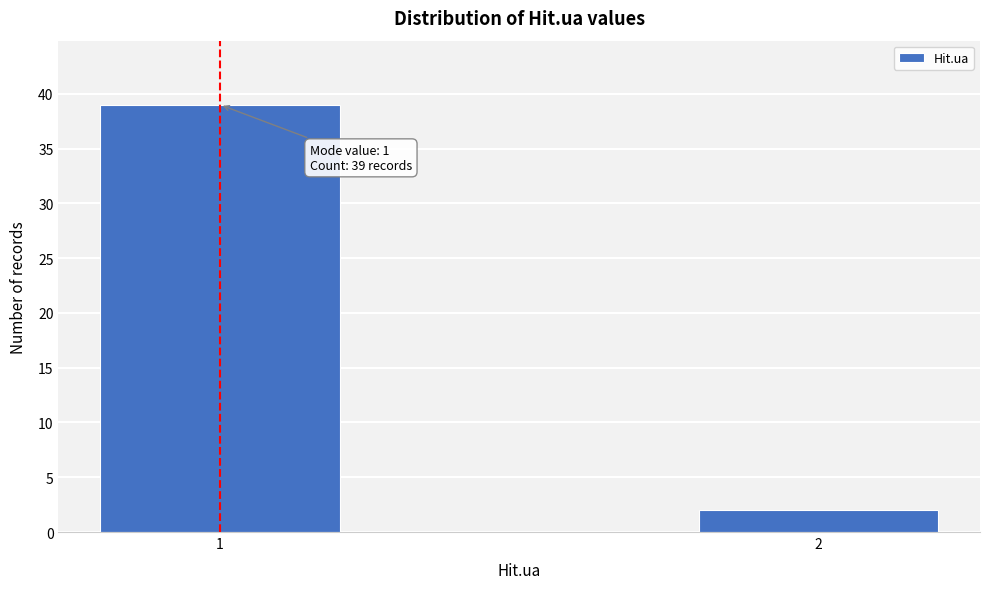

Reading right to left, list all the values displayed in this chart.

2	39